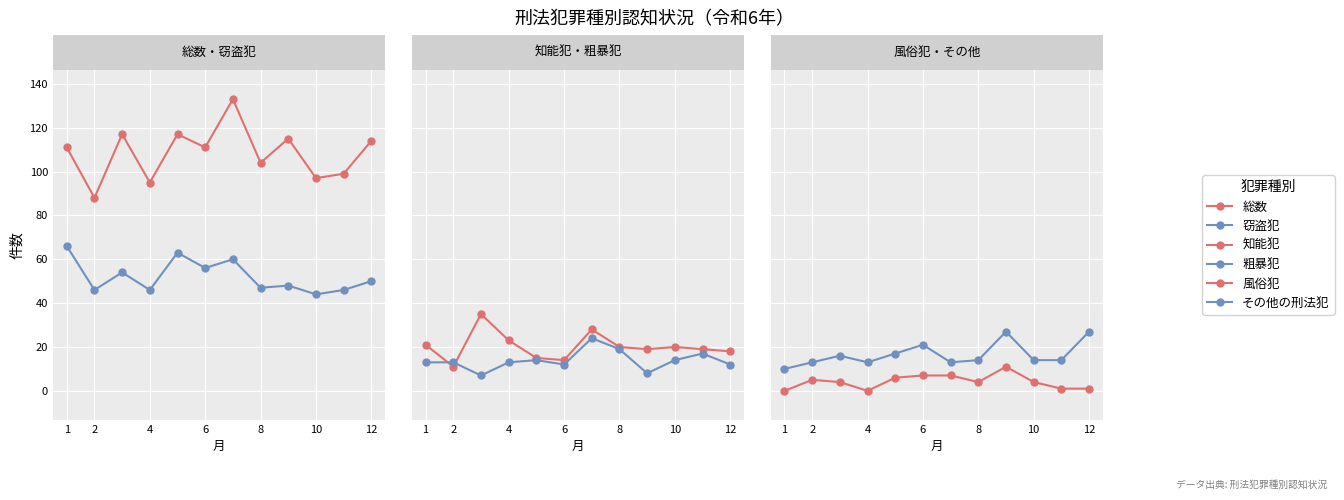

What is the value of the 粗暴犯 point at the 4th from the left?

13